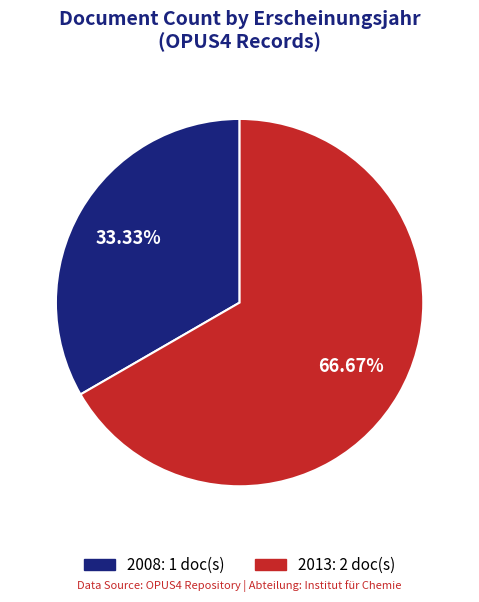

Does any single category account for the majority?

Yes